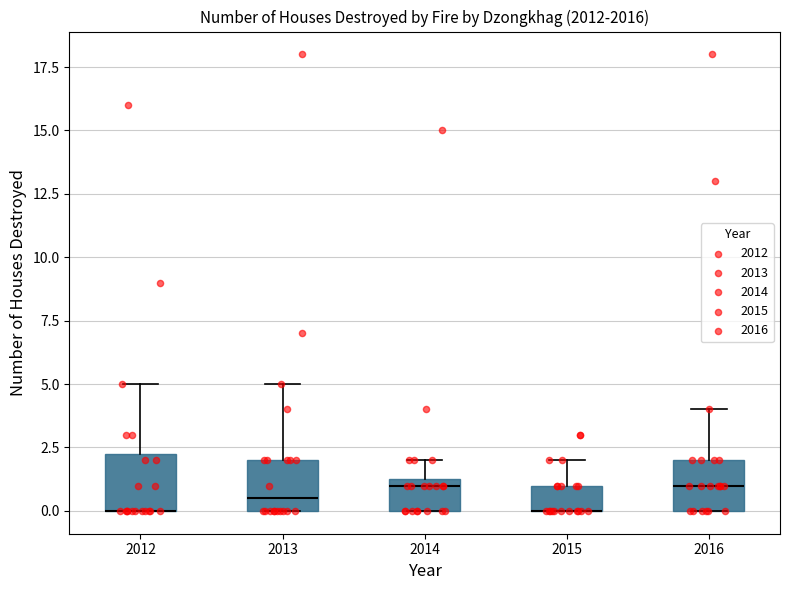

Where does the upper whisker of the box at x = 2012 end on the y-axis? The values are not printed on the chart, so give them approximately, as read against the axis.

5.0